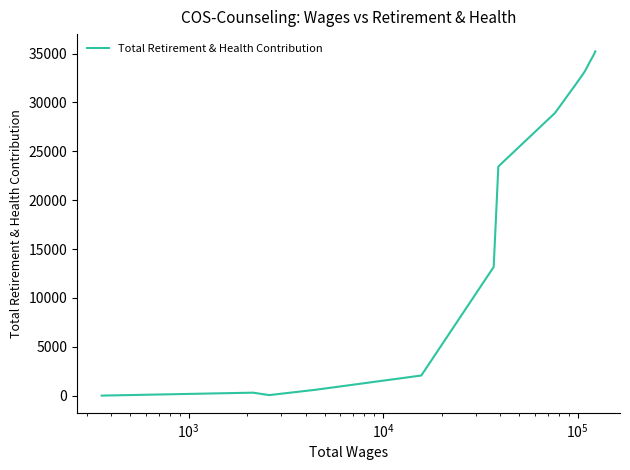

What is the maximum value shown in the chart?

35232